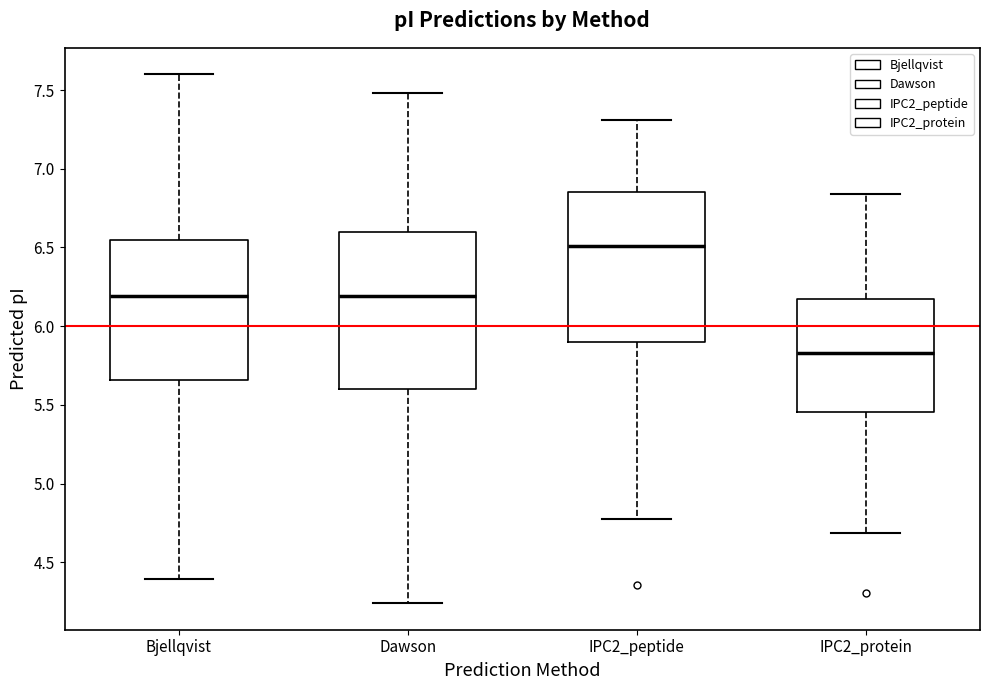

Reading left to right, transcribe this box plot: for each box, give where its median line is, the range the box spans, and where its two whiskers end, as read against the y-axis. The values are not printed on the chart, so give them approximately, as read against the axis.

Bjellqvist: median 6.20, box 5.65 to 6.55, whiskers 4.40 to 7.60
Dawson: median 6.20, box 5.60 to 6.60, whiskers 4.25 to 7.50
IPC2_peptide: median 6.50, box 5.90 to 6.85, whiskers 4.75 to 7.30
IPC2_protein: median 5.85, box 5.45 to 6.15, whiskers 4.70 to 6.85